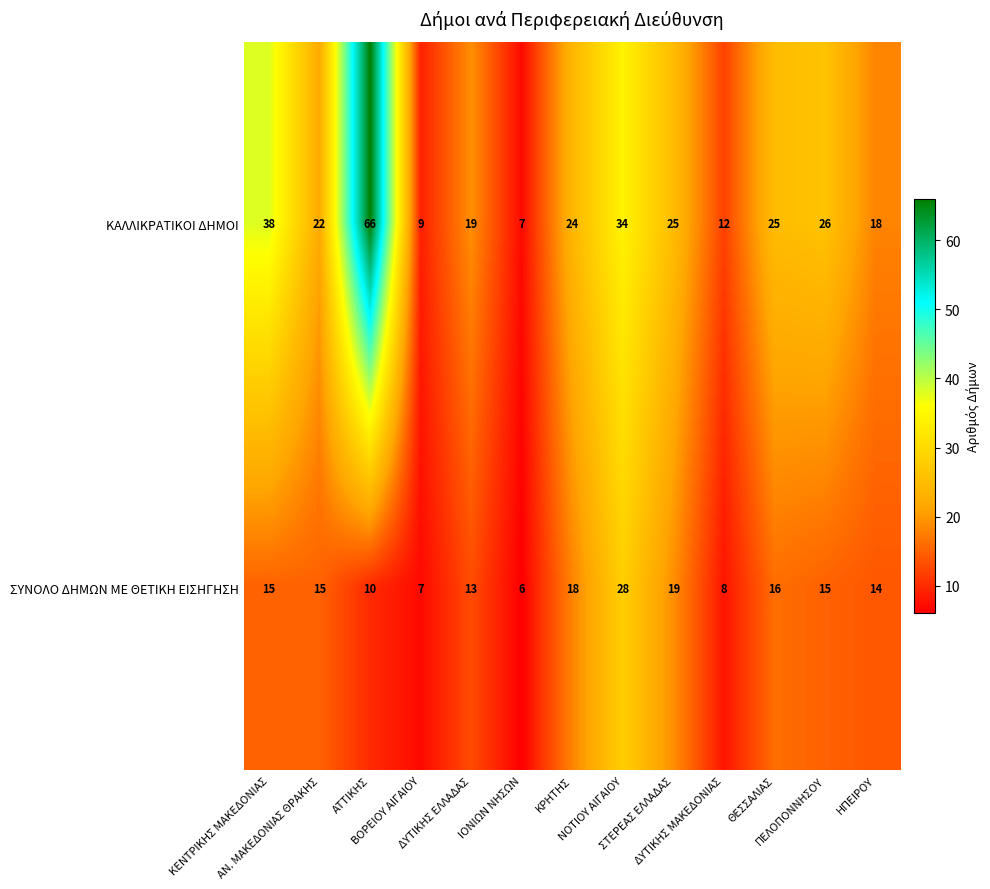

How many data points does each series have?

13